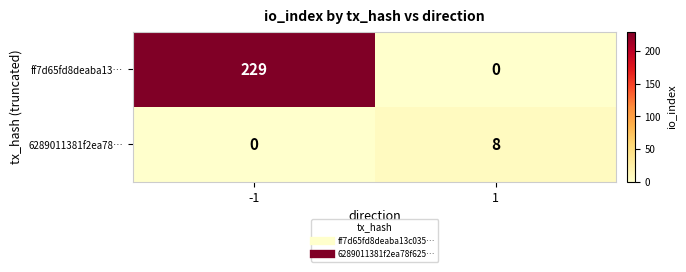

Reading left to right, what are all the values shown in this chart?

ff7d65fd8deaba13…: 229	0
6289011381f2ea78…: 0	8